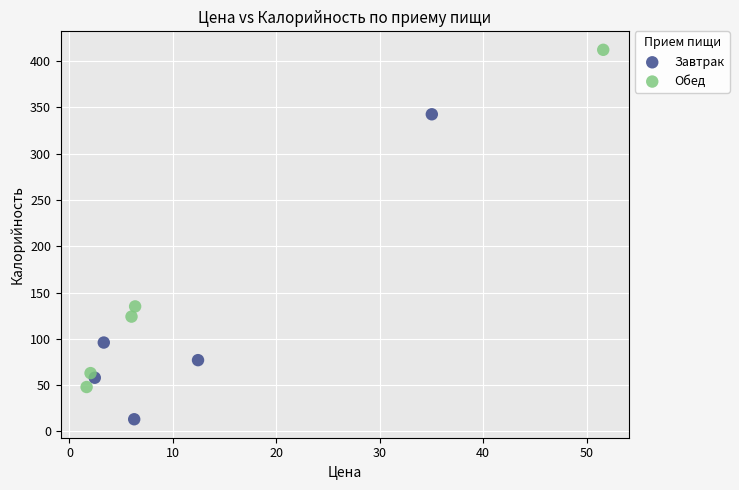

Which series contains the highest Y value?

Обед